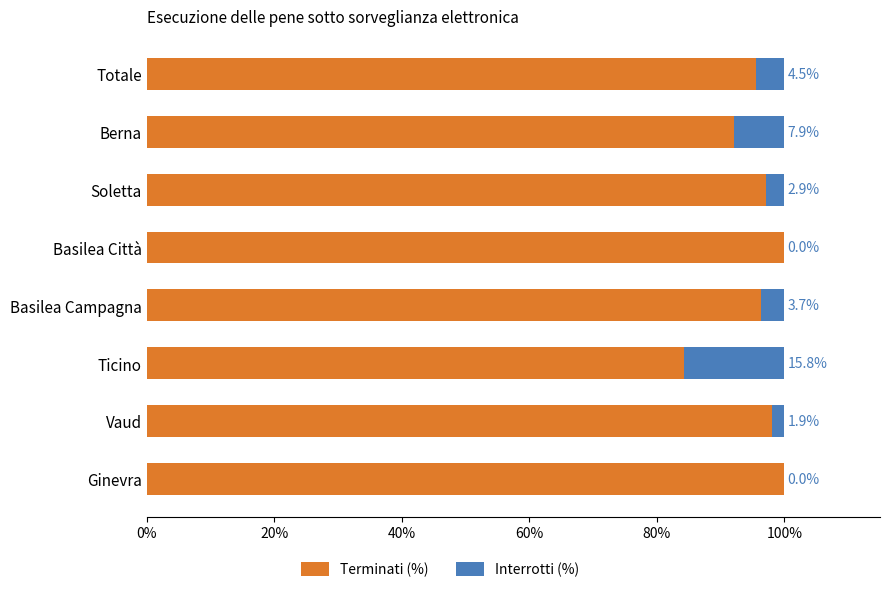

What is the maximum value for Terminati (%)?

100.0